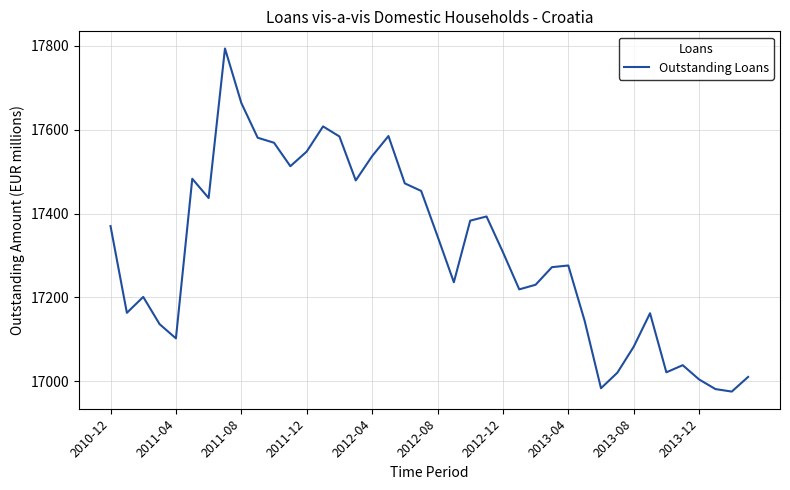

What is the maximum value shown in the chart?

17794